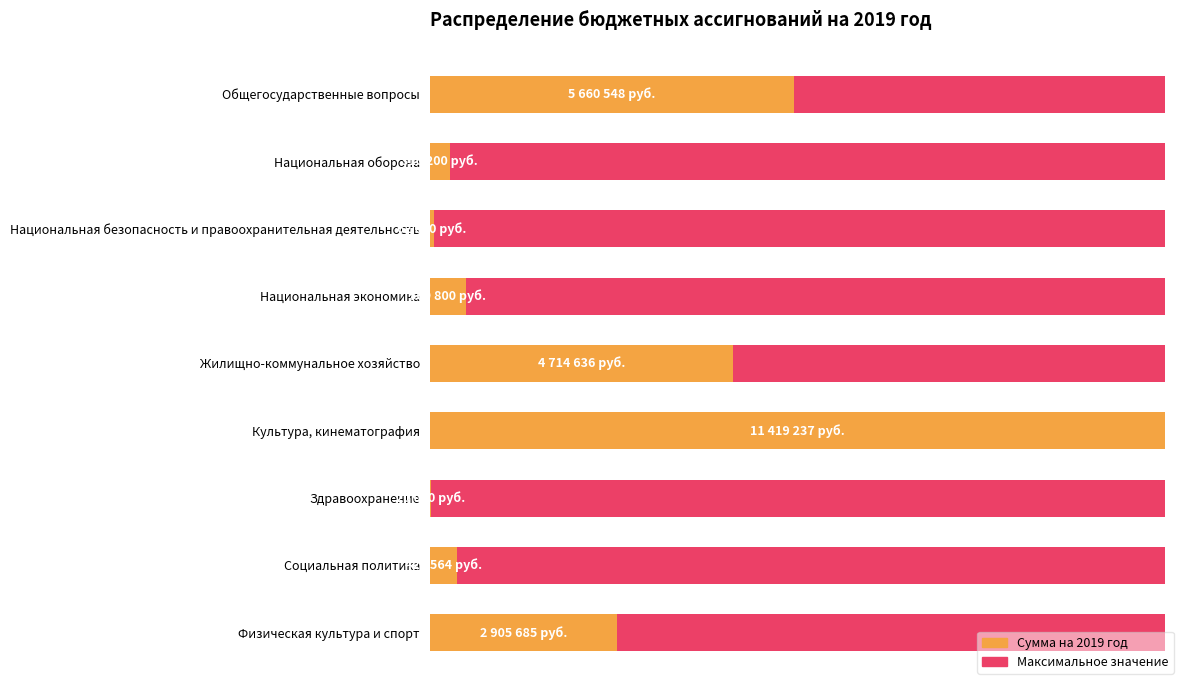

What is the greatest value displayed?

11419237